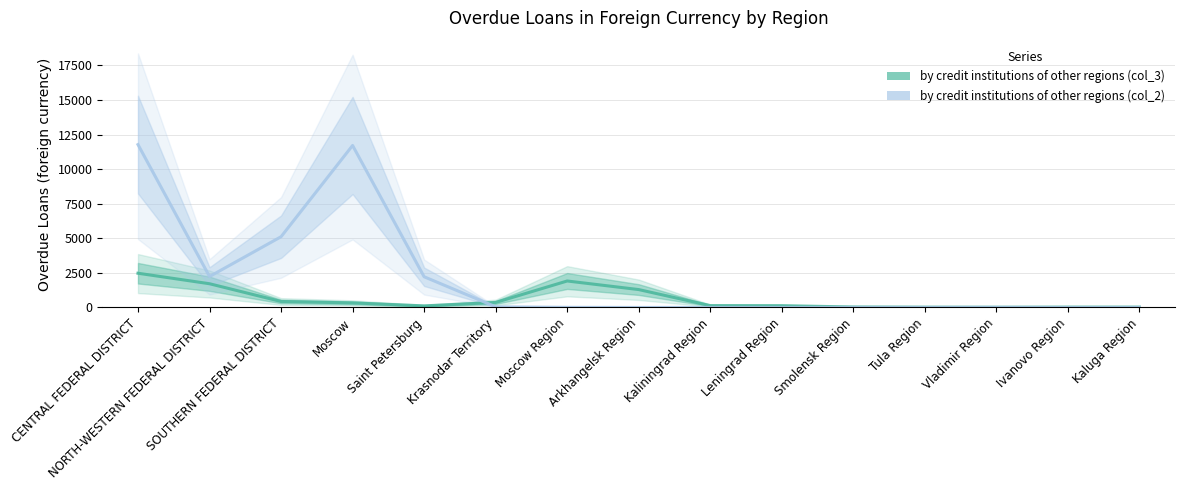

Where do by credit institutions of other regions (col_2) and by credit institutions of other regions (col_3) first cross each other?

Saint Petersburg and Krasnodar Territory